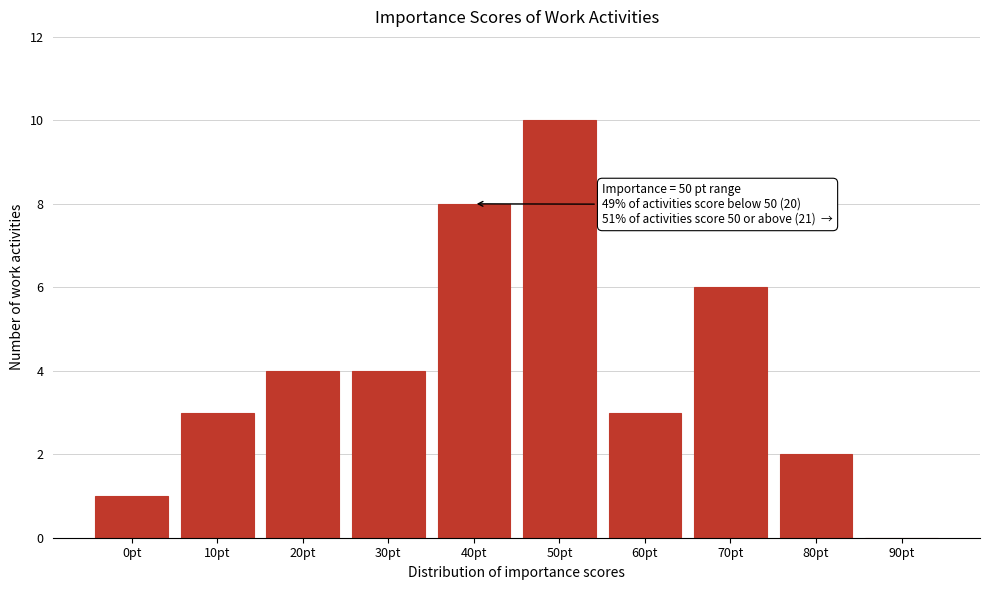

Reading left to right, transcribe all the data shown in this chart.

0pt=1	10pt=3	20pt=4	30pt=4	40pt=8	50pt=10	60pt=3	70pt=6	80pt=2	90pt=0